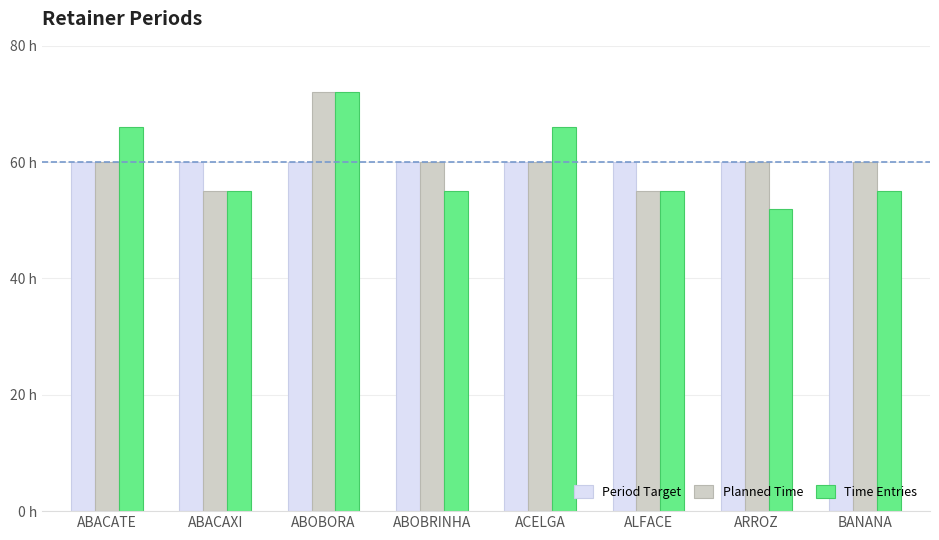

What value does the Time Entries series have at ABOBORA?

72